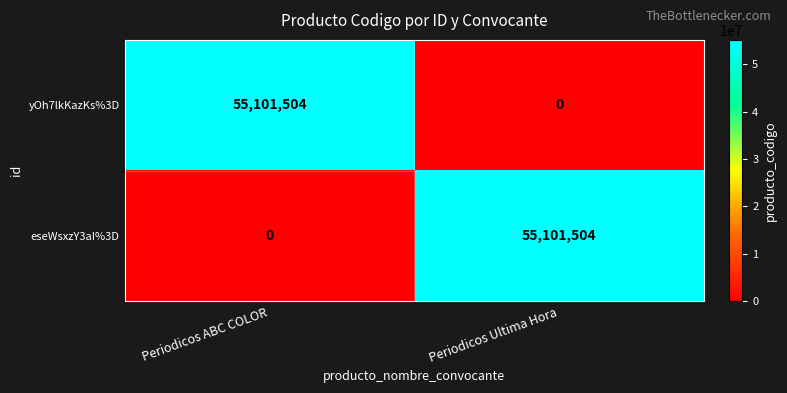

What is the difference between the yOh7lkKazKs%3D values at Periodicos Ultima Hora and Periodicos ABC COLOR?

55101504